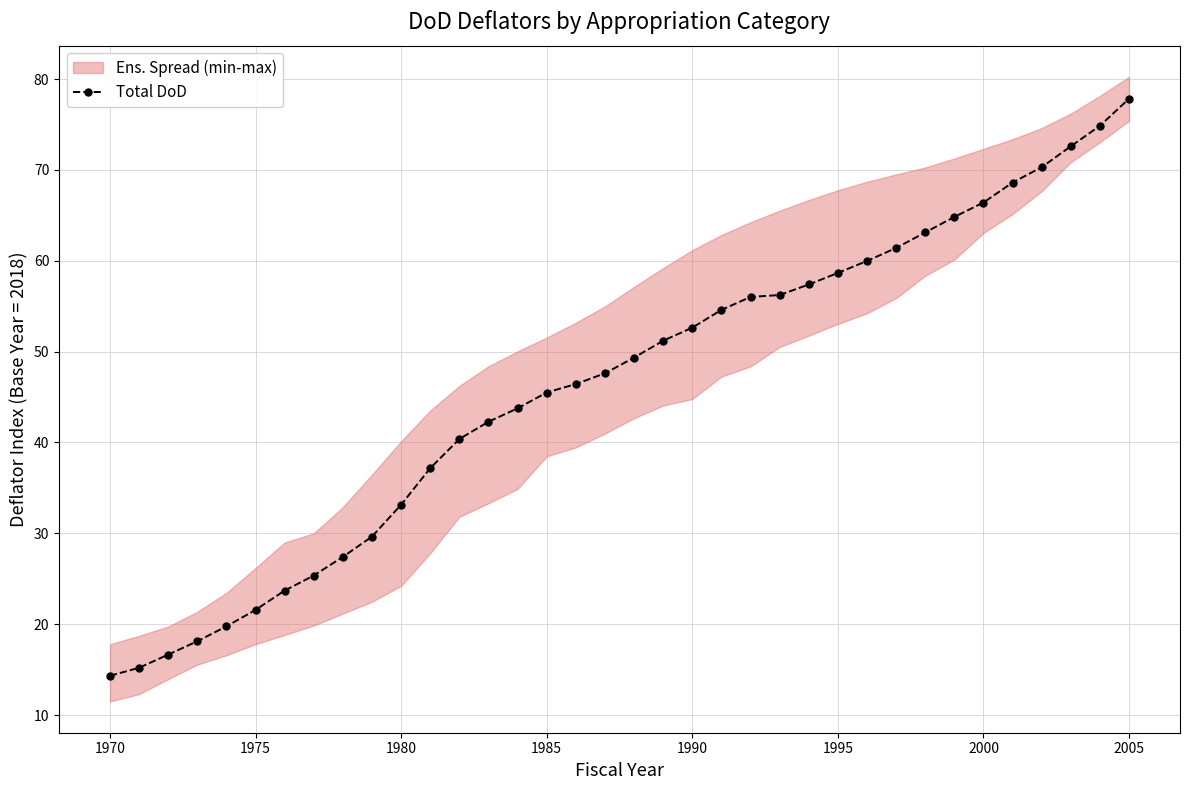

What is the highest value of the Total DoD series?

77.8